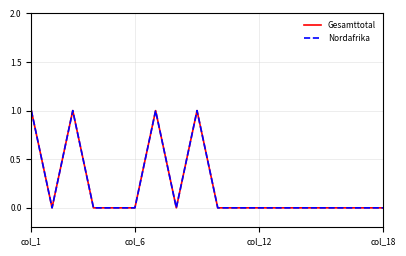

Does the chart display data point markers on the line(s)?

No